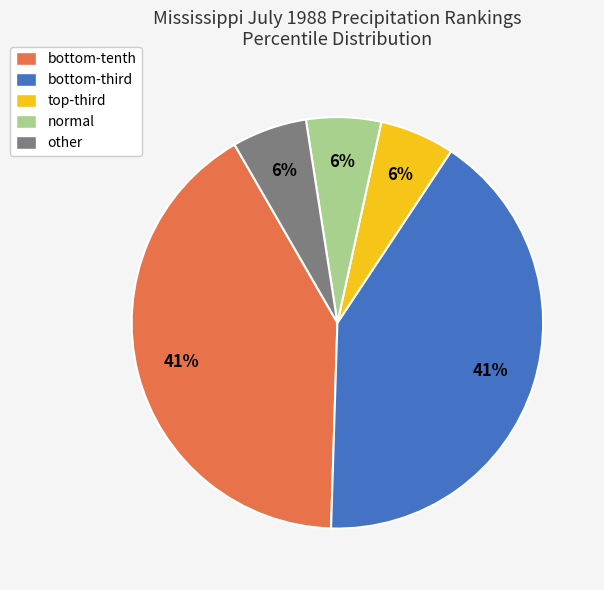

To the nearest percent, what portion does other represent?

6%